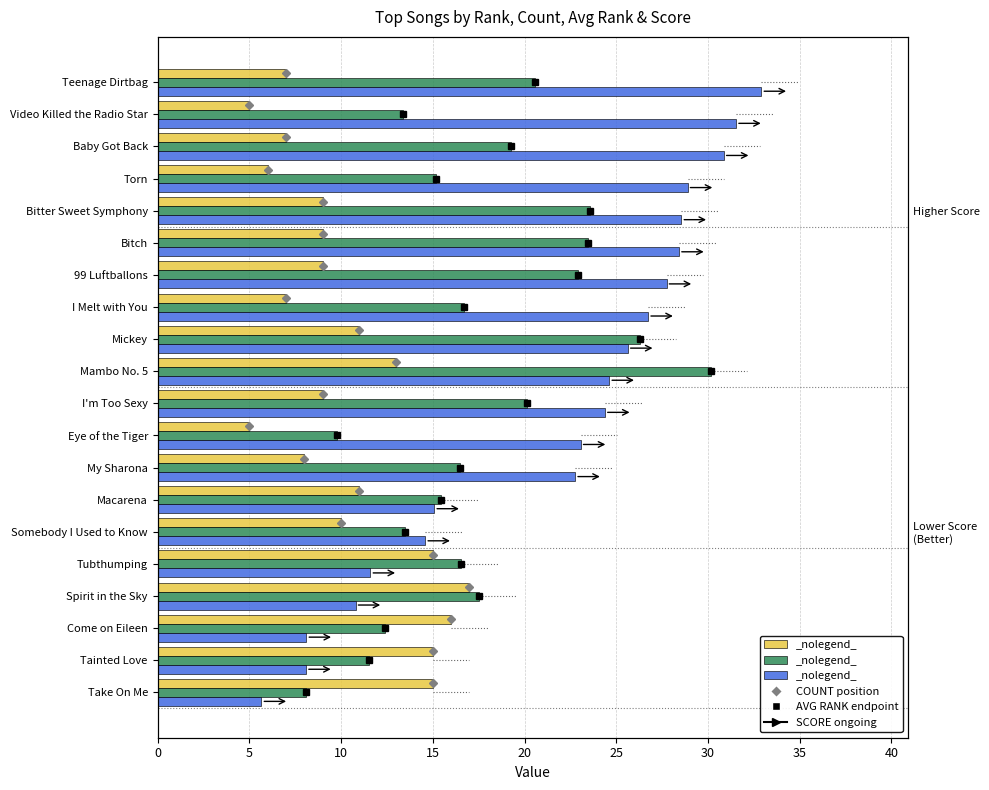

Does the chart contain stacked bars?

No